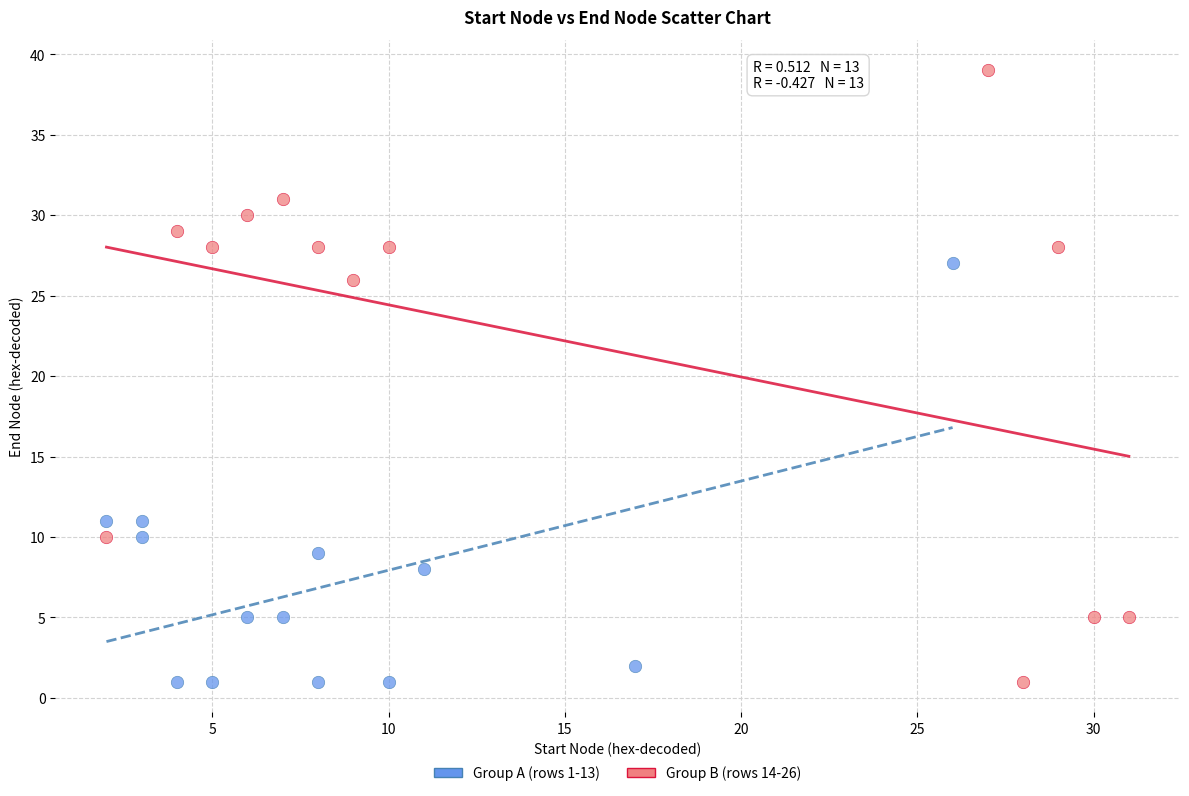

Which series has the widest spread of Y values?

Group B (rows 14-26)